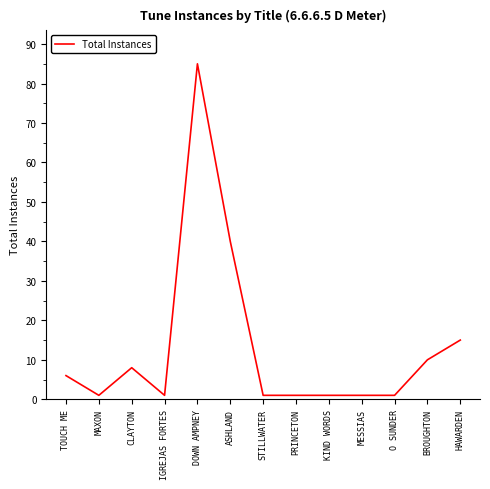

True or false: there are more than 0 points higher than both neighbors.

True